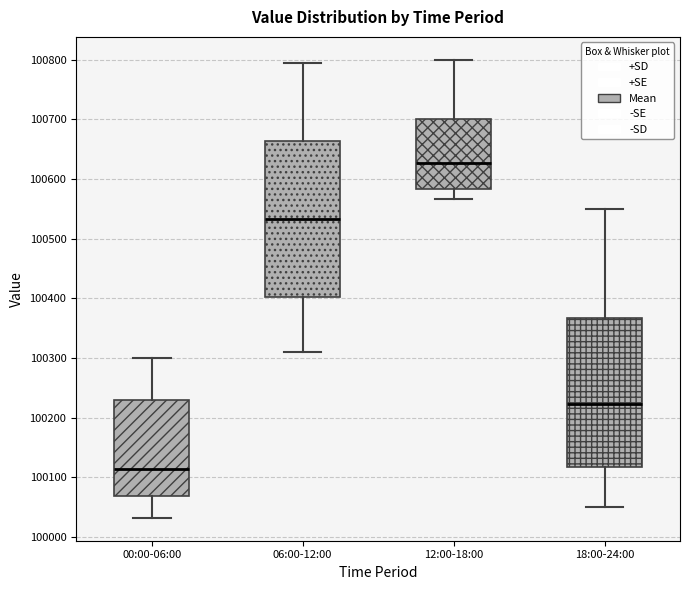

Which box's median line is the lowest?

00:00-06:00